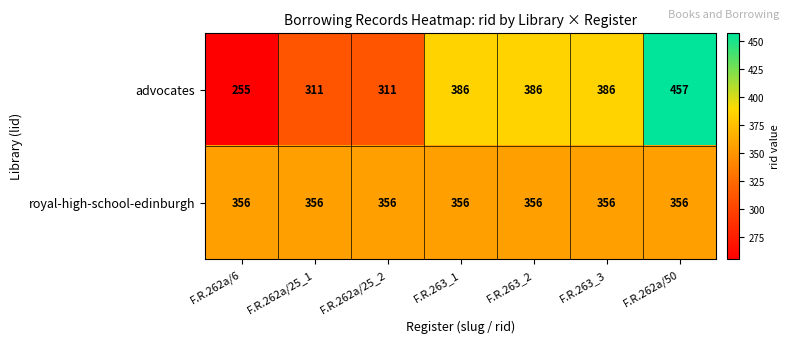

Which category has the lowest value across all series?

F.R.262a/6